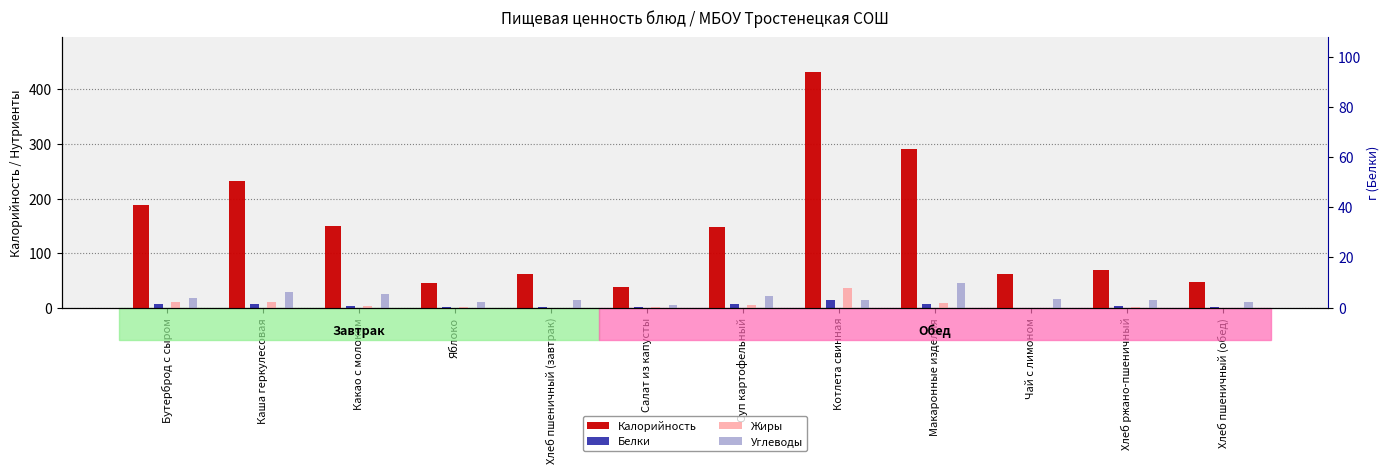

At which label does Калорийность reach its peak?

Котлета свинная